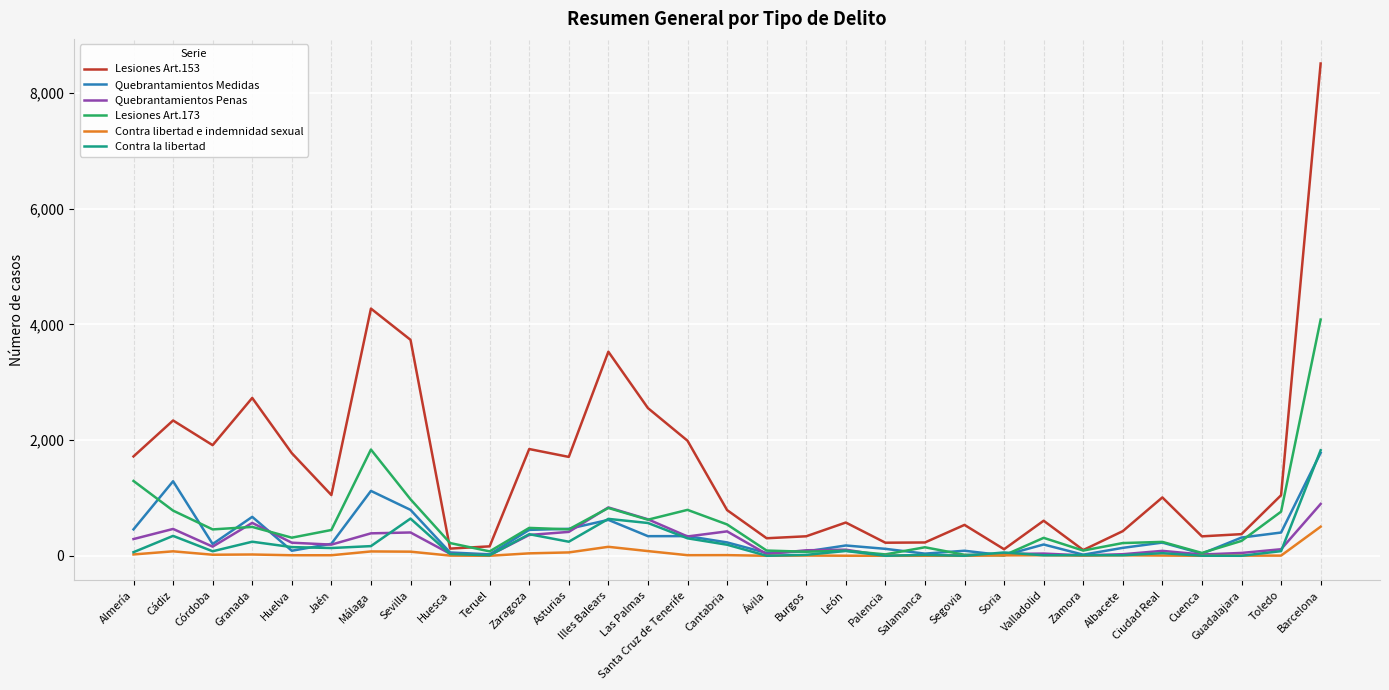

What is the greatest value displayed?

8514